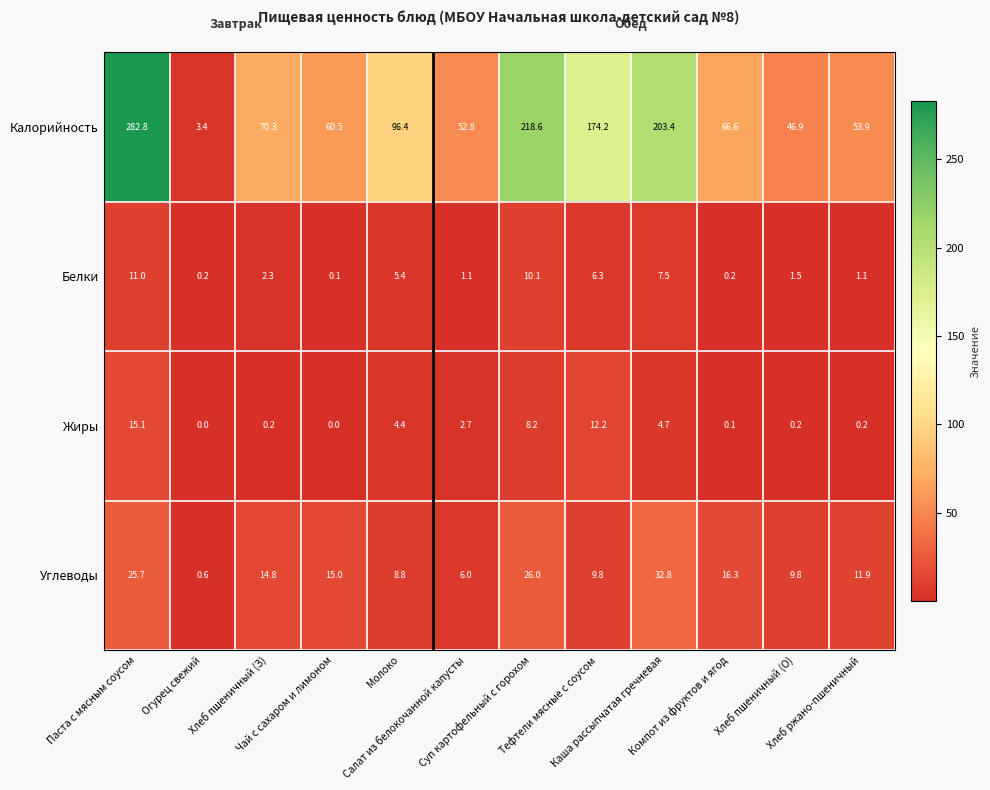

What is the total value across all series at Чай с сахаром и лимоном?

75.6